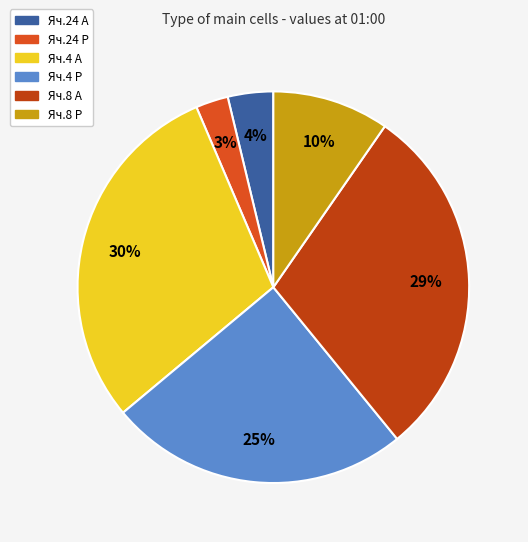

What percentage is the Яч.8 А slice, to the nearest percent?

29%